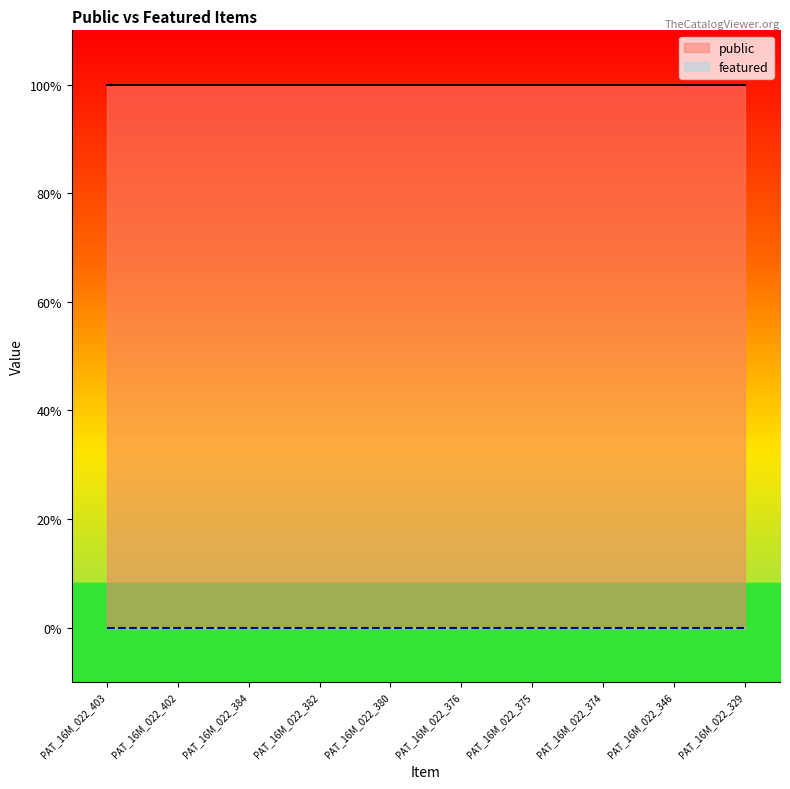

Rank the series at PAT_16M_022_402 from lowest to highest value.

featured, public